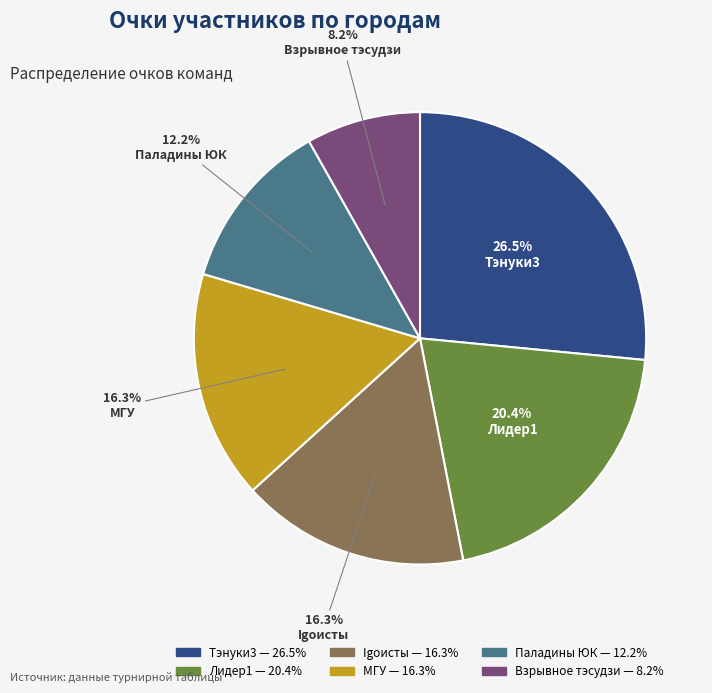

Which slice is the smallest?

Взрывное тэсудзи